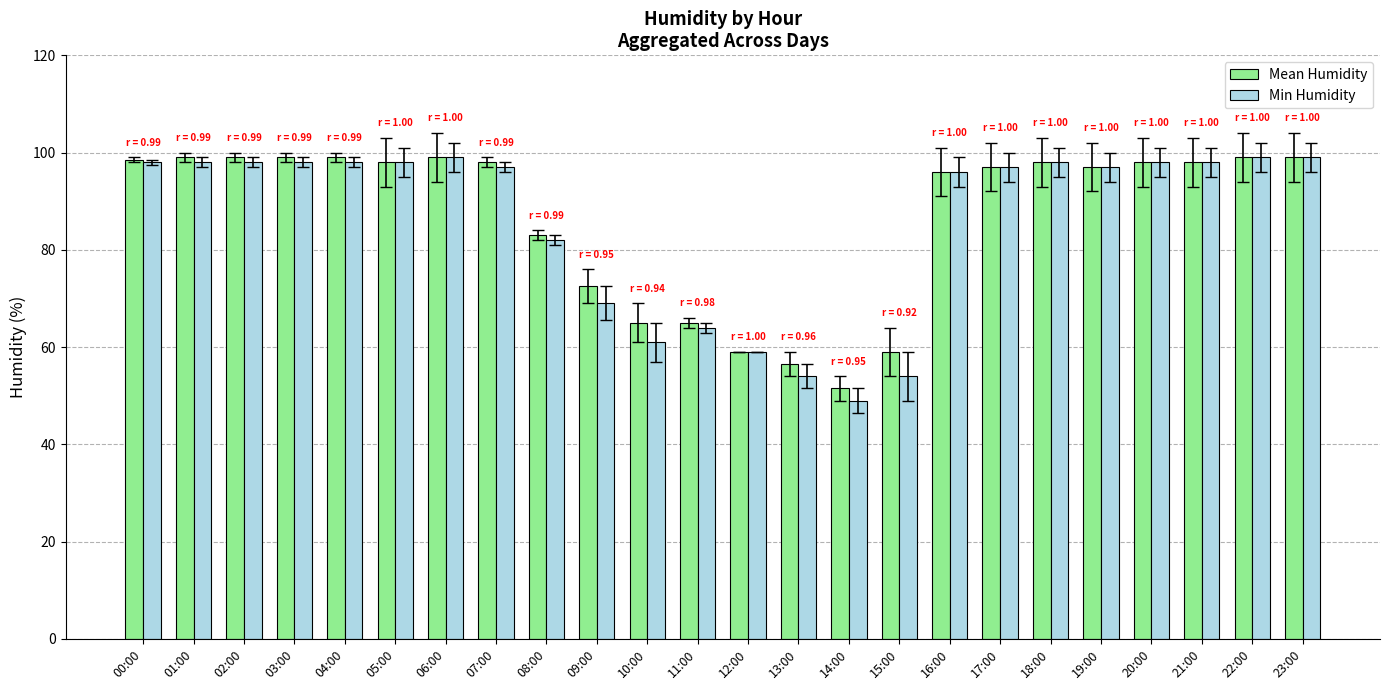

How many distinct data groups are displayed?

2